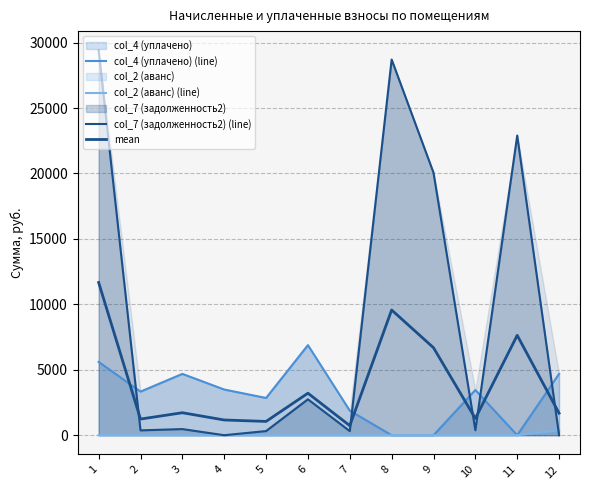

Between 1 and 5, which is larger?

1